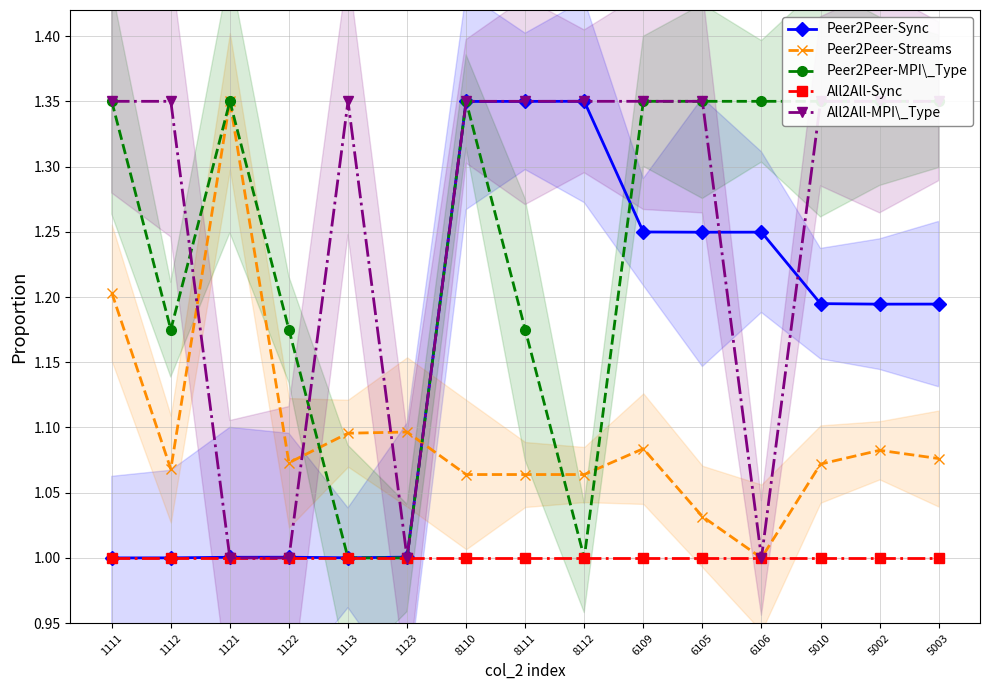

In Peer2Peer-Streams, how many points are lower than both neighbors (excluding endpoints)?

3